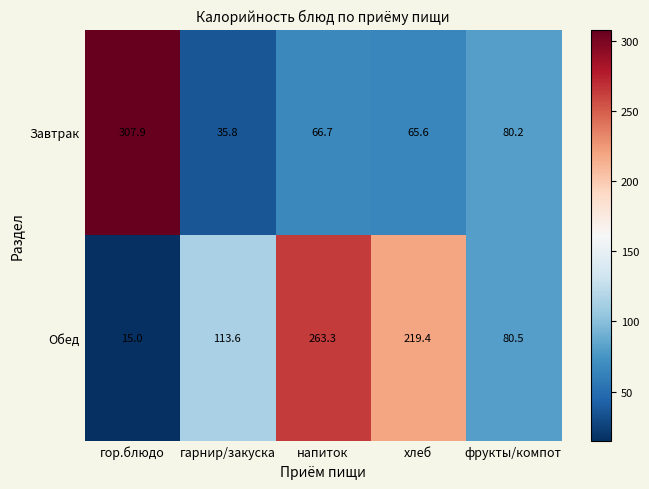

Reading right to left, list all the values displayed in this chart.

Завтрак: 80.2	65.6	66.7	35.8	307.9
Обед: 80.5	219.4	263.3	113.6	15.0